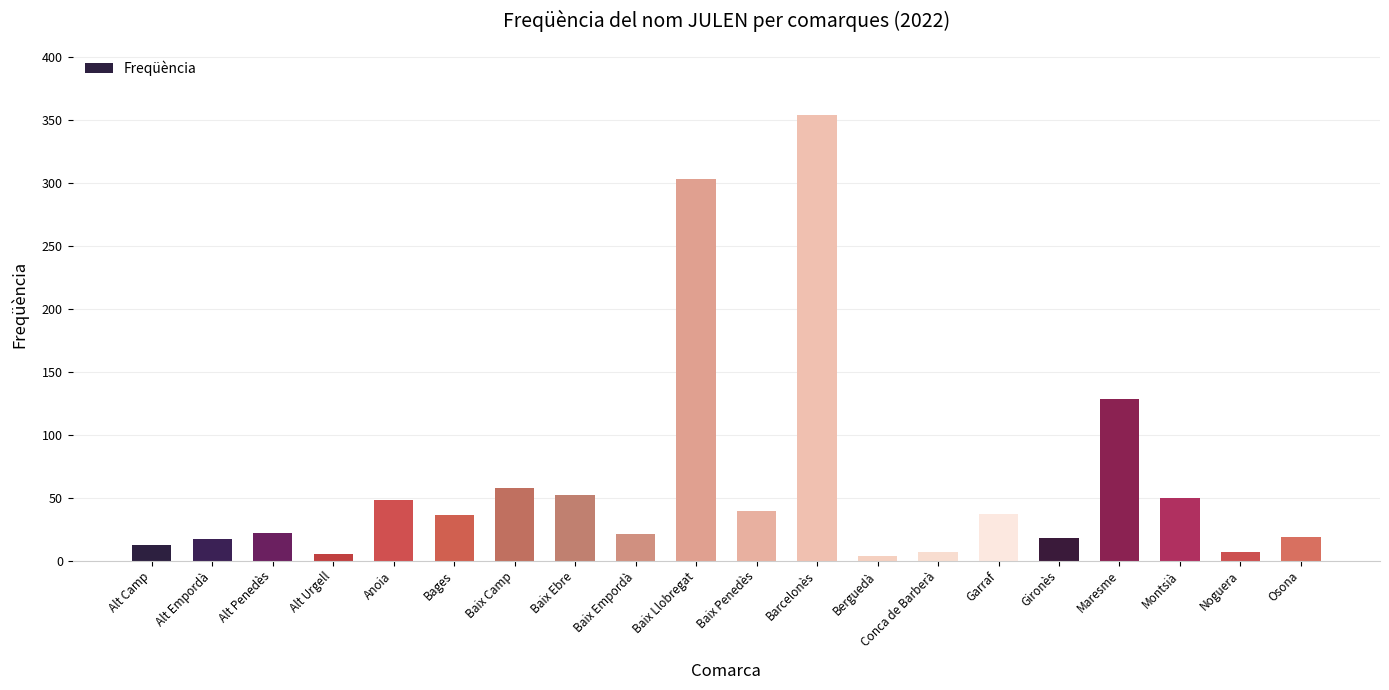

True or false: the data shows 36 at Bages.

True